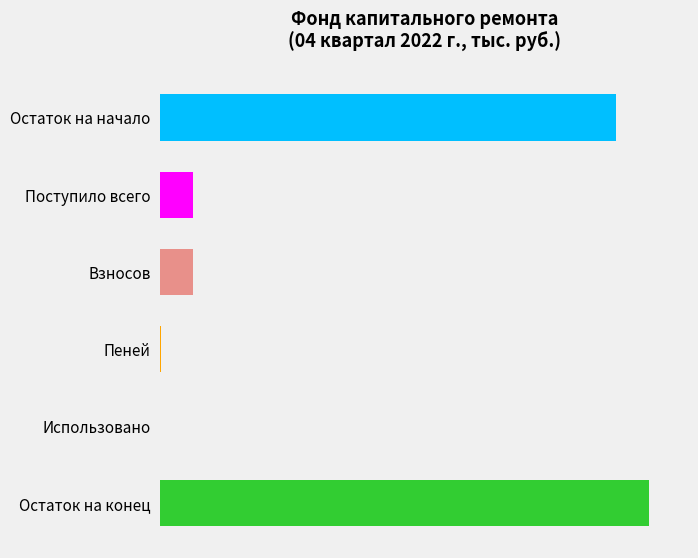

Are the bars horizontal?

Yes